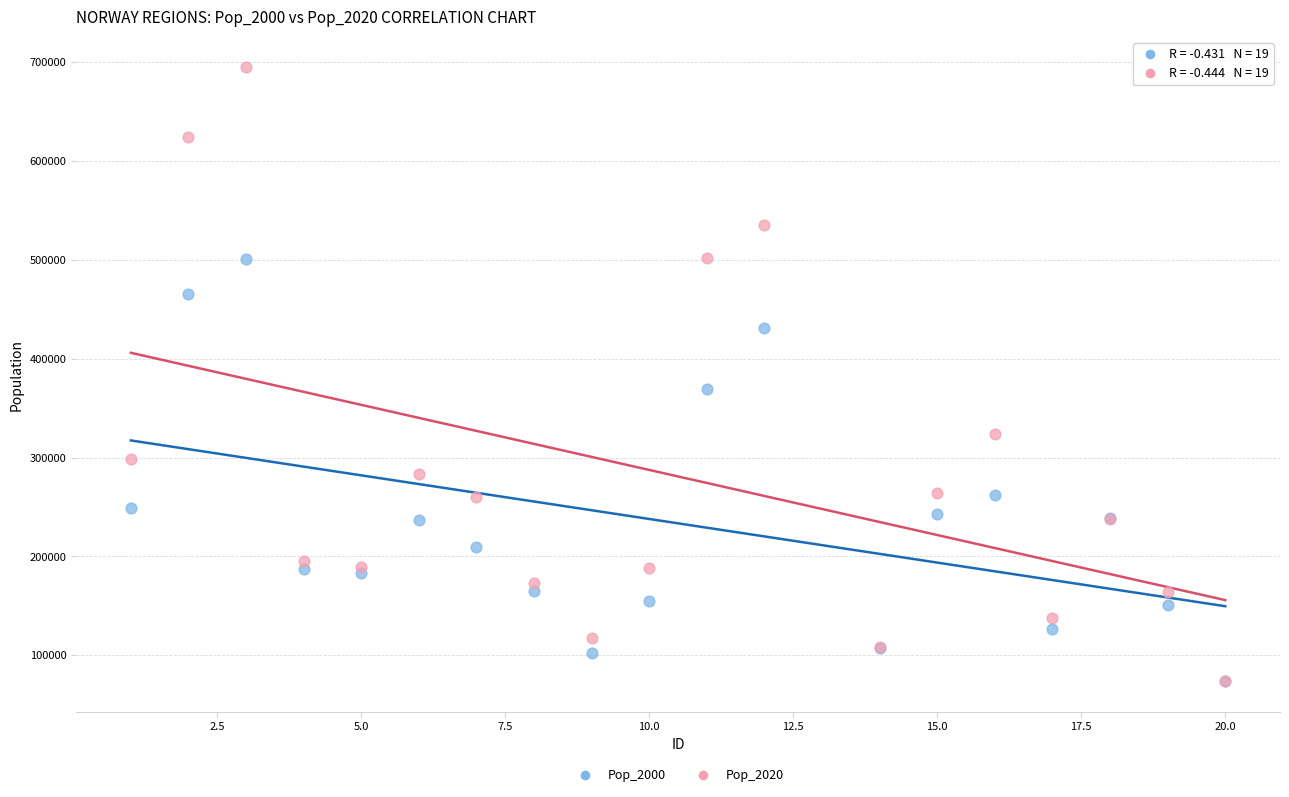

What are all the series names shown in the legend?

Pop_2000, Pop_2020